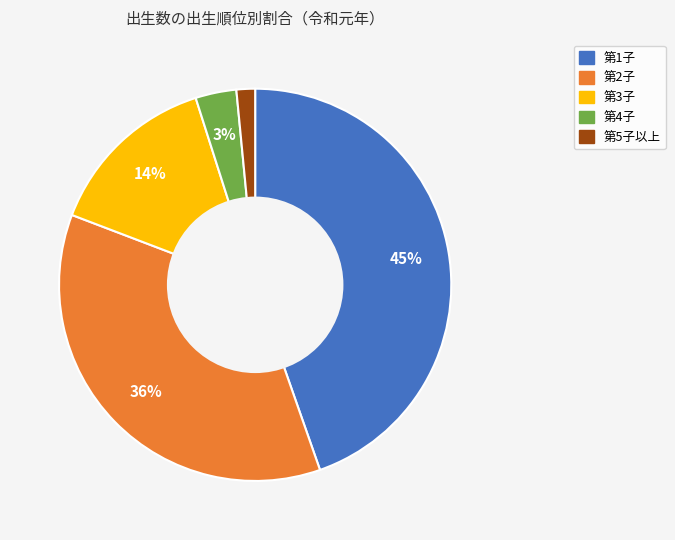

Is there any slice that represents more than half of the pie?

No